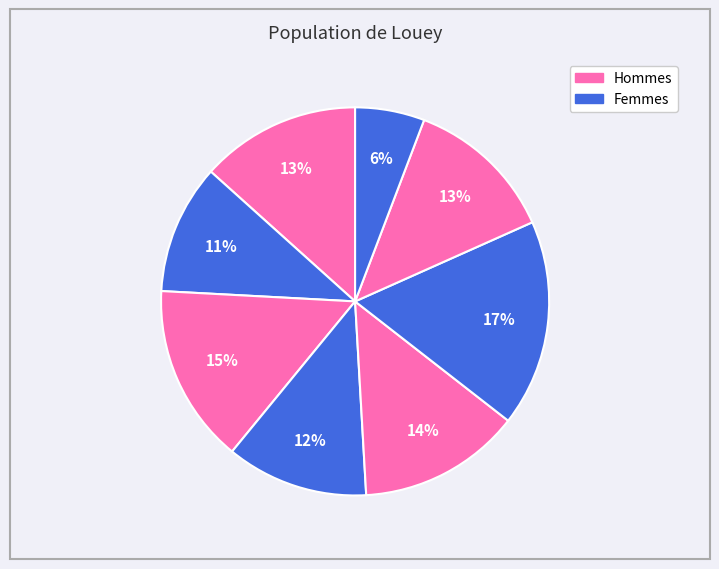

How many segments does this pie chart have?

8